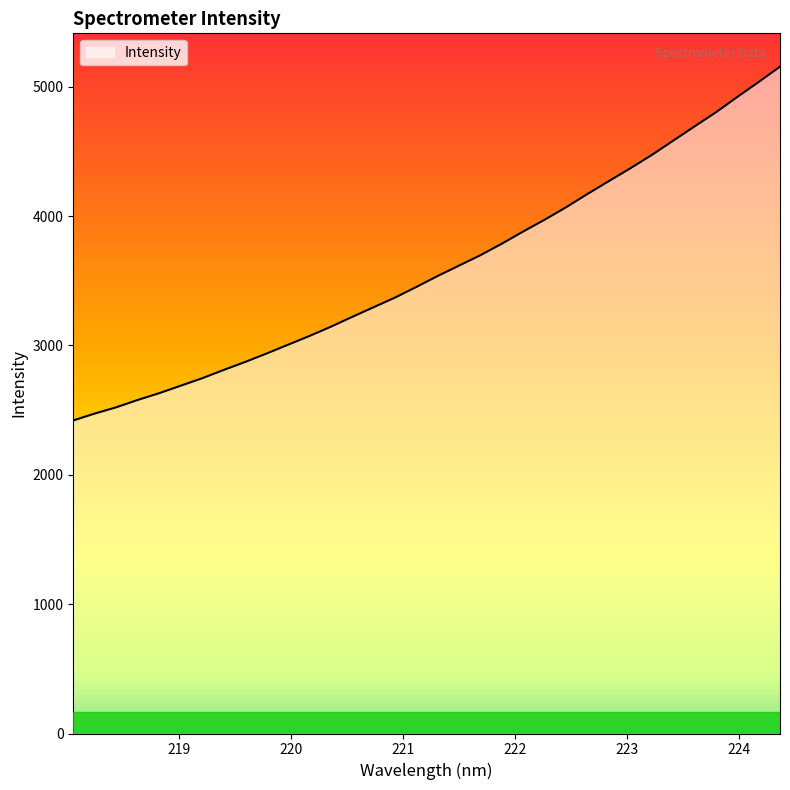

What is the maximum value shown in the chart?

5155.6